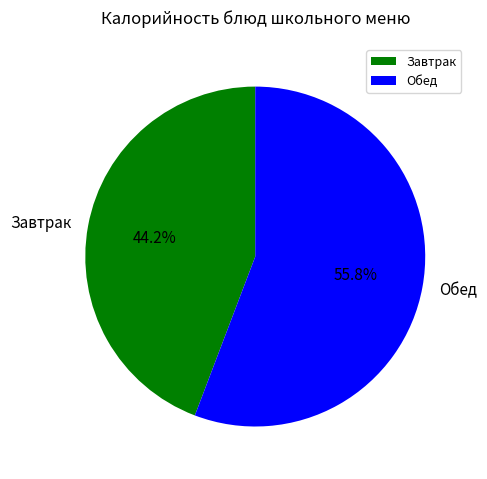

Do Обед and Завтрак together represent more than half of the pie?

Yes